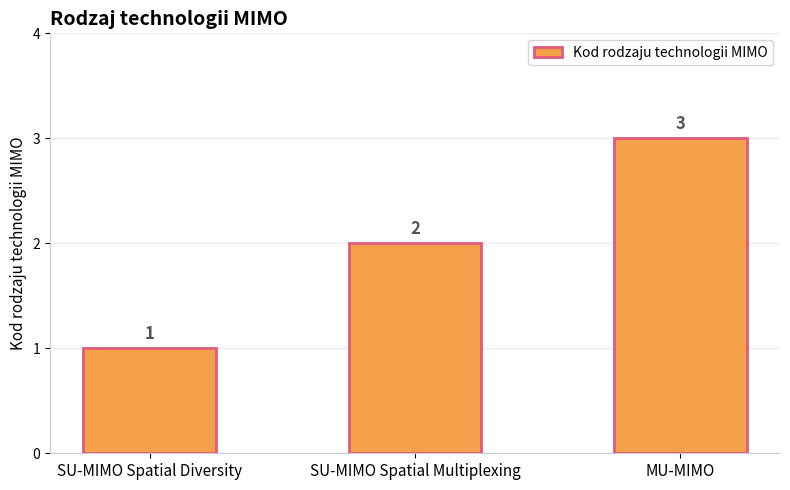

Reading left to right, extract all data points from this chart.

1	2	3